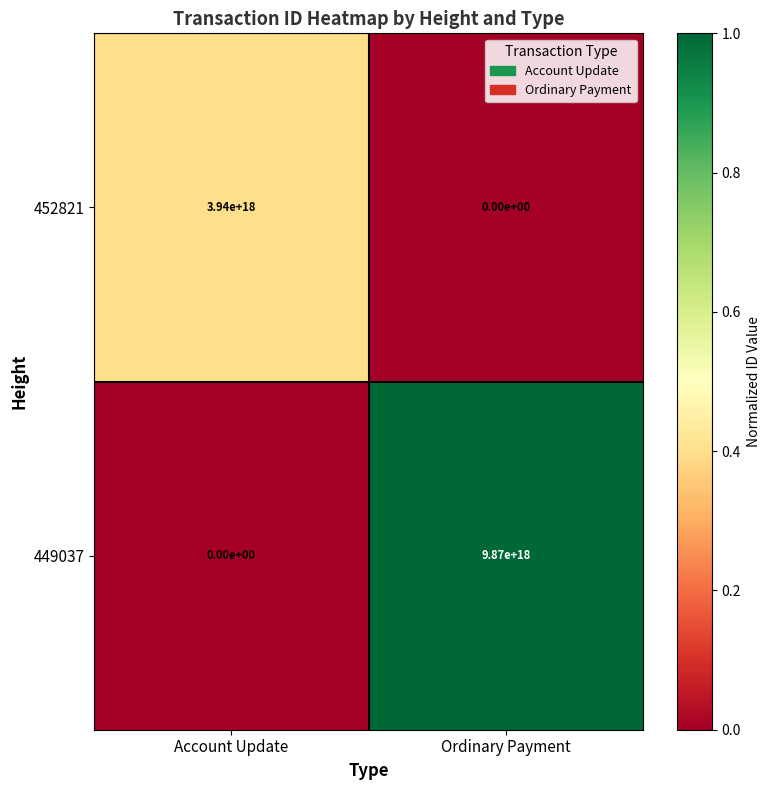

List the series in order of their overall mean, highest first.

449037, 452821